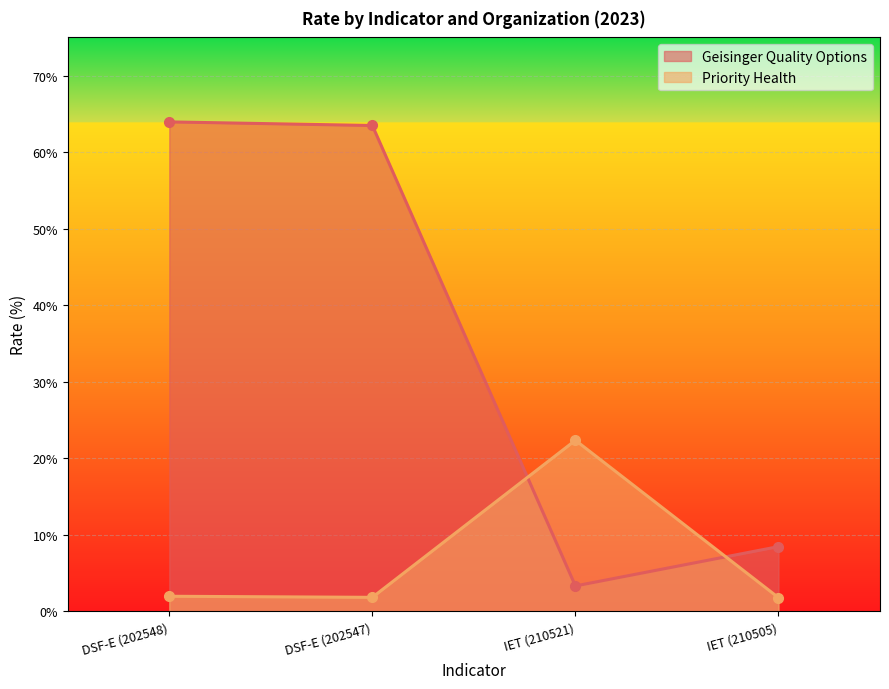

True or false: Priority Health has a value of 1.1 at IET (210505).

False